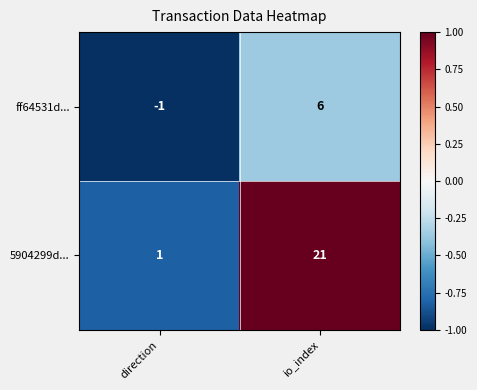

Reading left to right, extract all data points from this chart.

ff64531d...: direction=-1	io_index=6
5904299d...: direction=1	io_index=21